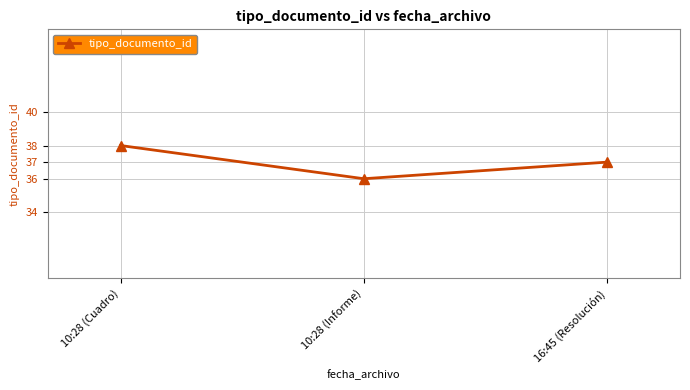

Which has a higher value, 10:28 (Cuadro) or 10:28 (Informe)?

10:28 (Cuadro)